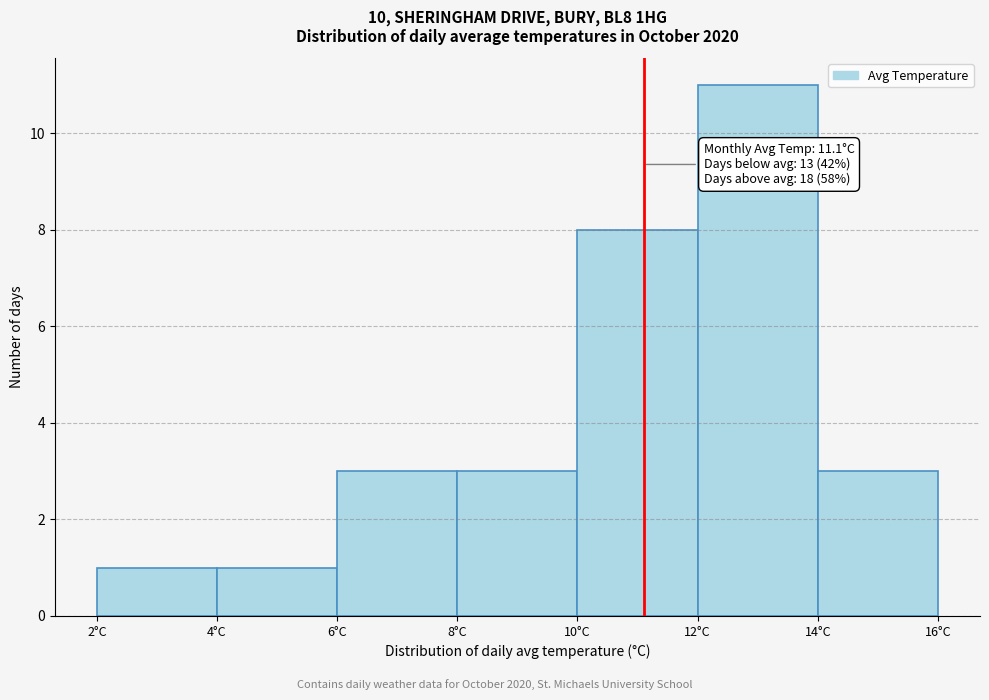

Over which range of the x-axis is the bar tallest?

12 to 14